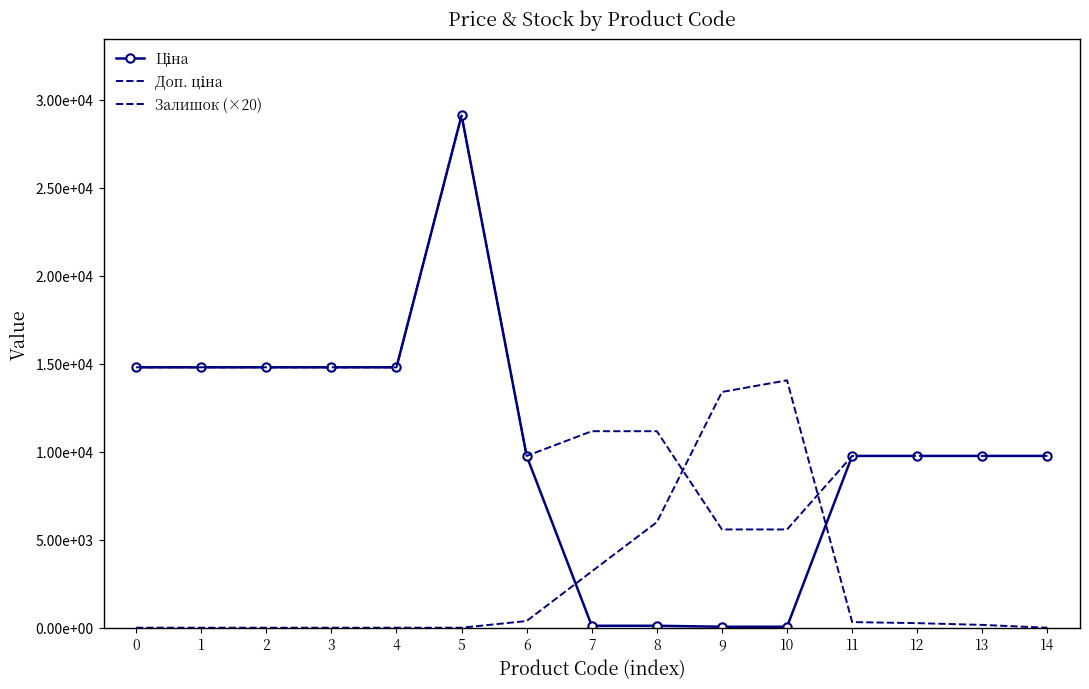

Is it true that Залишок (×20) equals 320.0 at 11?

True